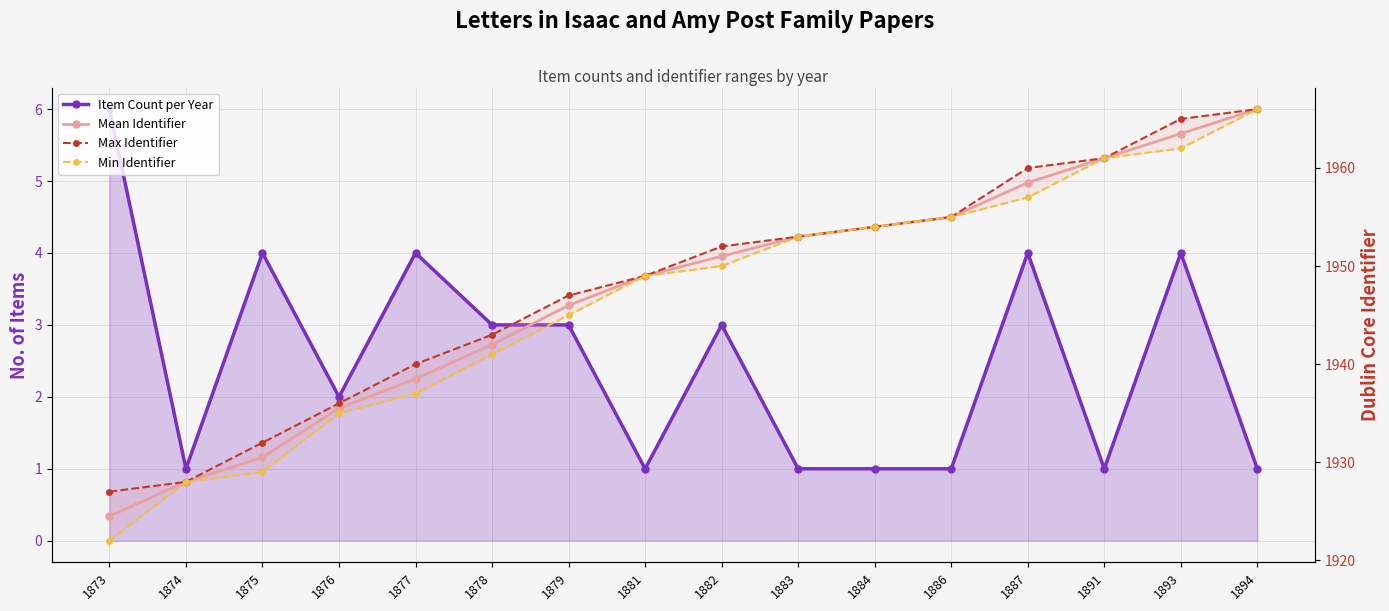

How many values in the Min Identifier series exceed 1950?

7